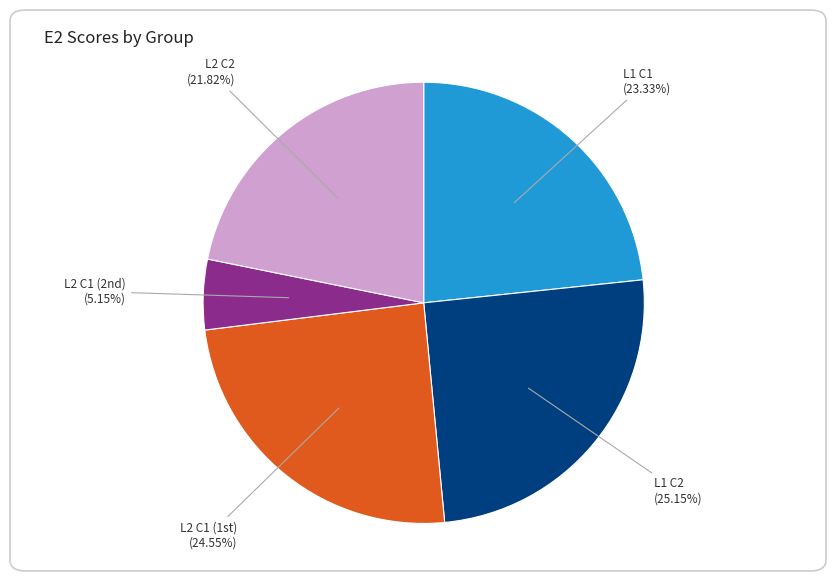

Does any single category account for the majority?

No